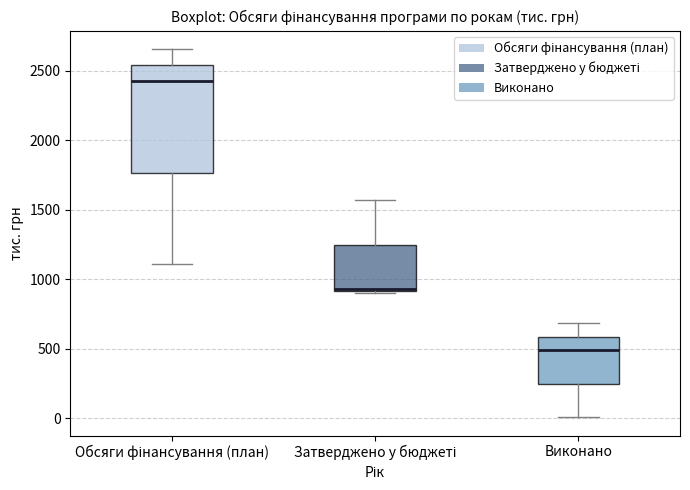

Reading left to right, read every box against the y-axis: the position of its median line, the range the box covers, and the ends of its whiskers. The values are not printed on the chart, so give them approximately, as read against the axis.

Обсяги фінансування (план): median 2450, box 1750 to 2550, whiskers 1100 to 2650
Затверджено у бюджеті: median 950, box 900 to 1250, whiskers 900 (just below the box's lower edge) to 1550
Виконано: median 500, box 250 to 600, whiskers 0 to 700